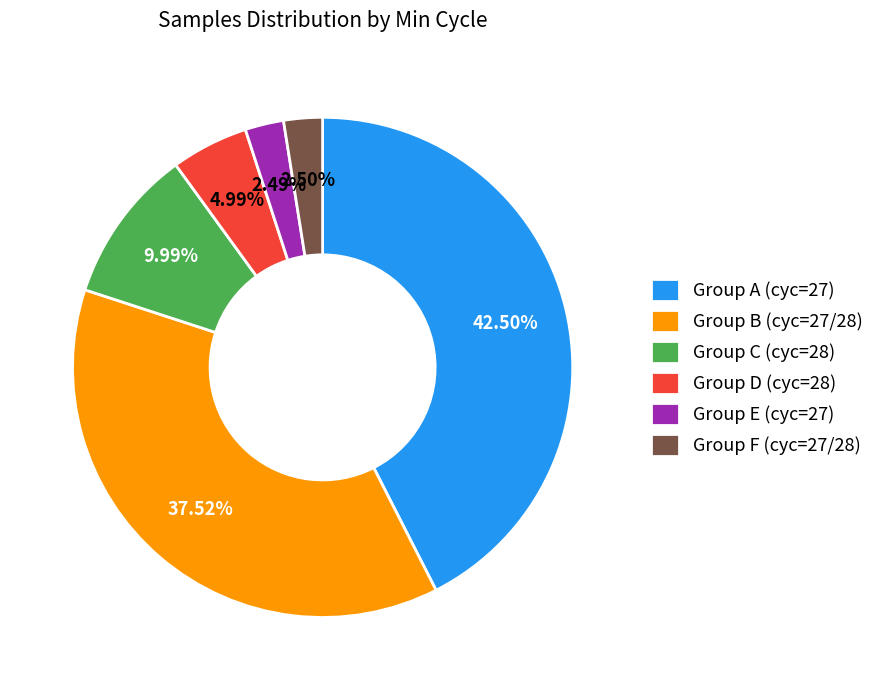

How many slices are in this pie chart?

6